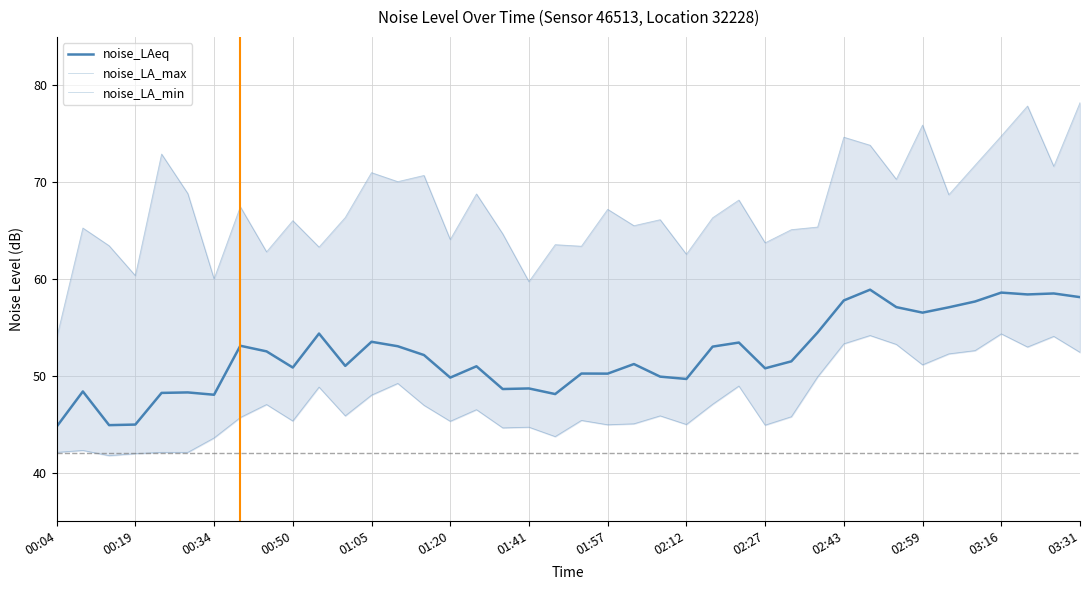

What is the value of the noise_LA_min point at the 14th from the left?

49.2